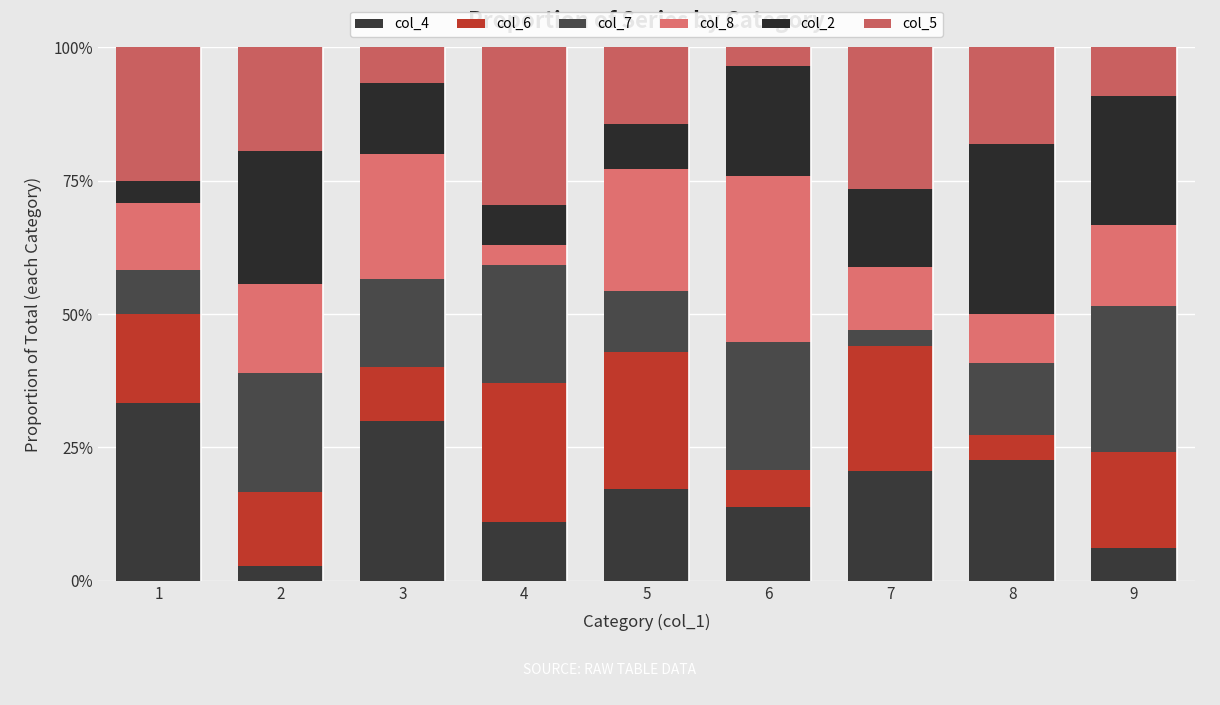

What is the difference between the col_8 values at 6 and 3?

0.1